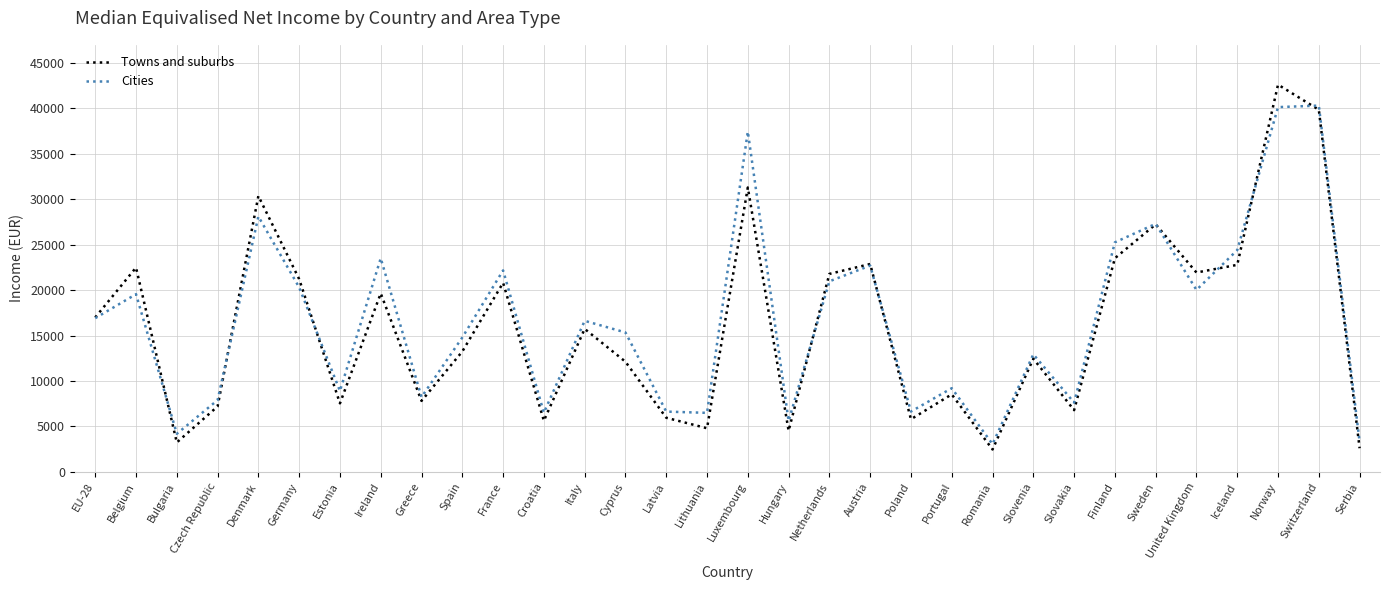

What is the maximum value for Towns and suburbs?

42619